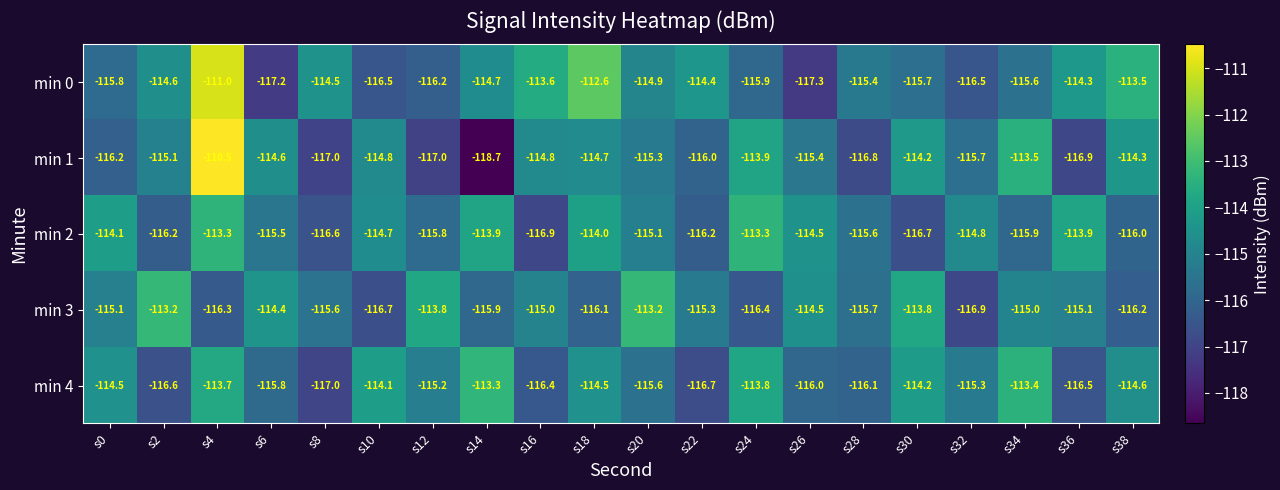

What is the difference between the maximum and minimum values in the min 3 series?

3.7